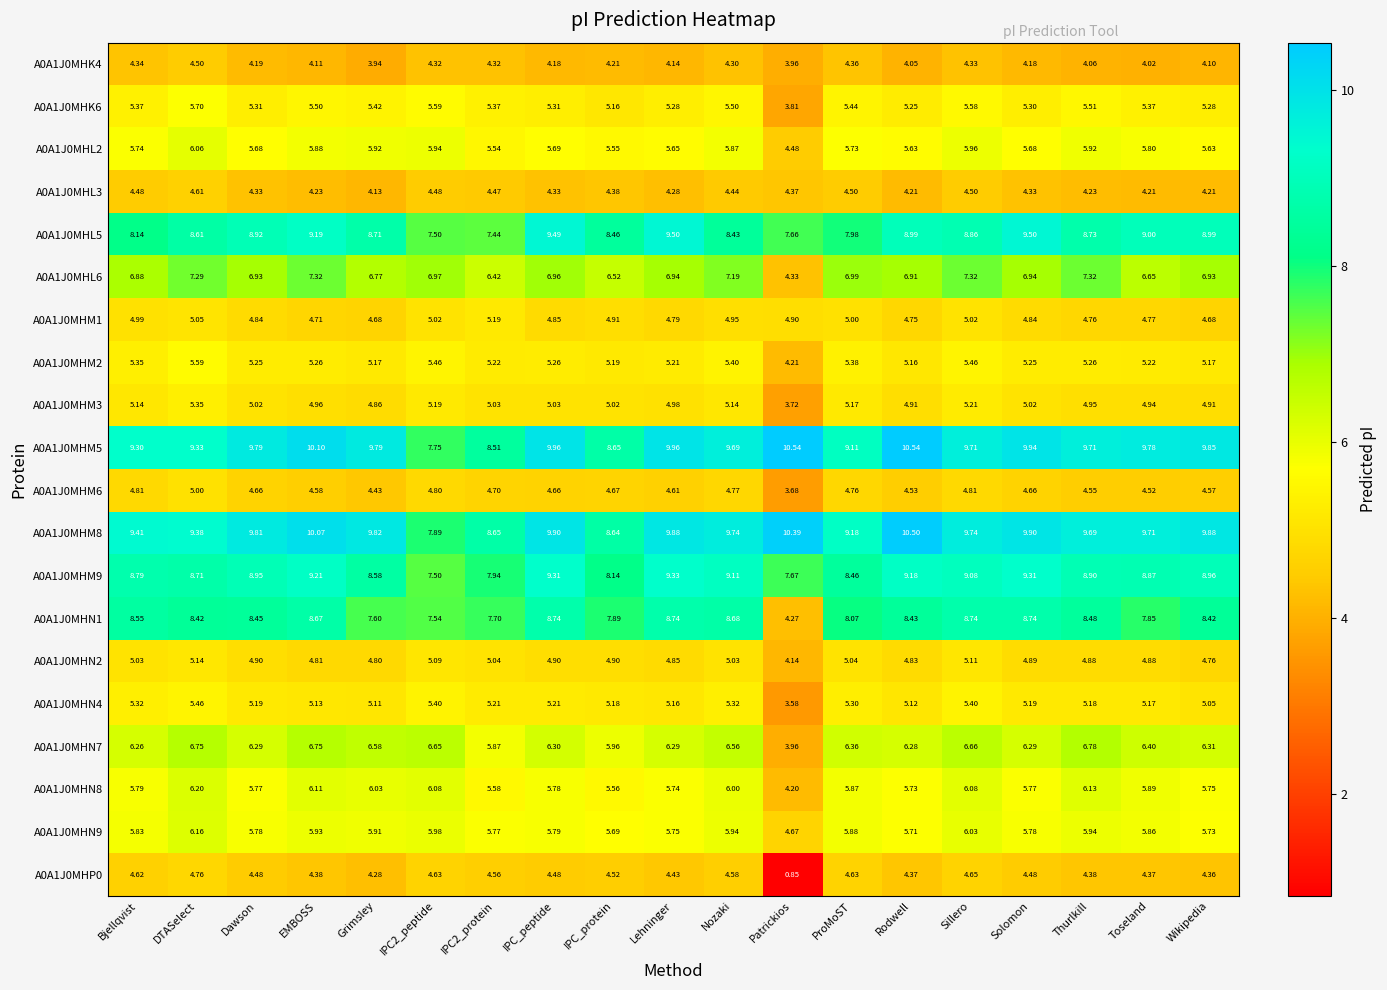

At which label is A0A1J0MHN9 closest to 5?

Patrickios